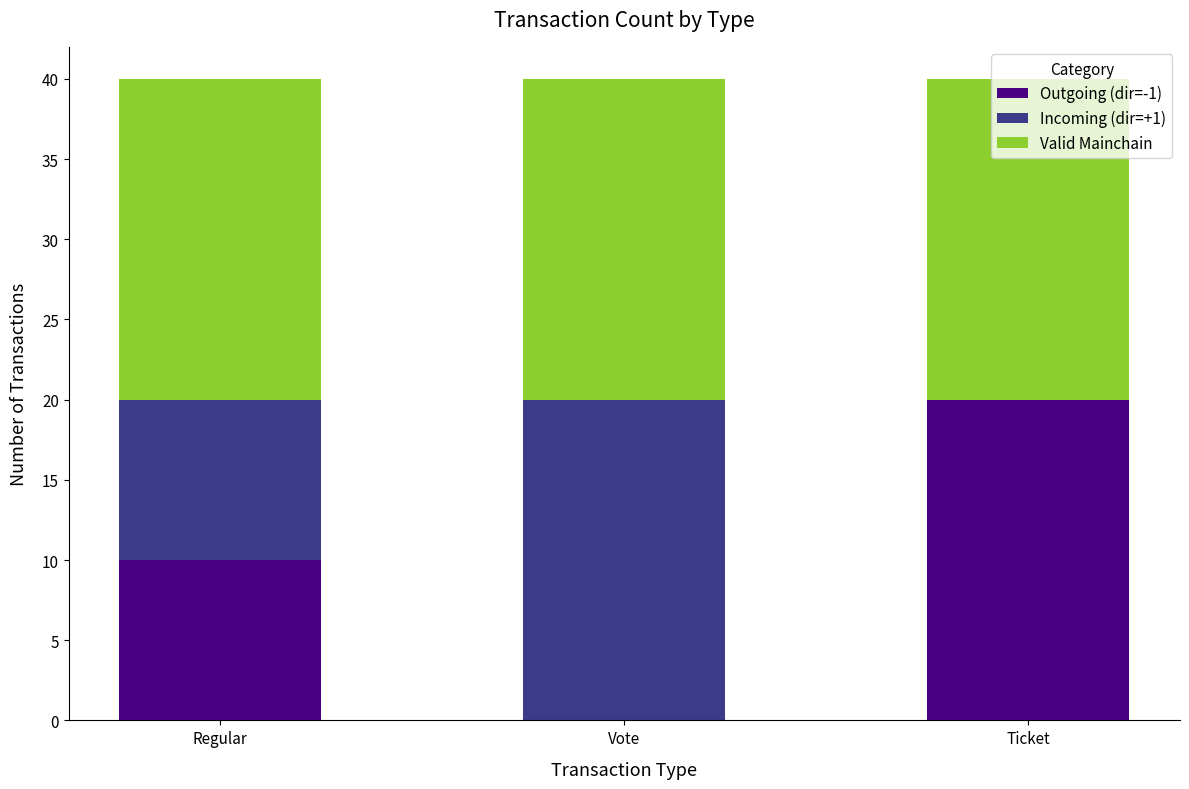

Count the number of data series in this chart.

3